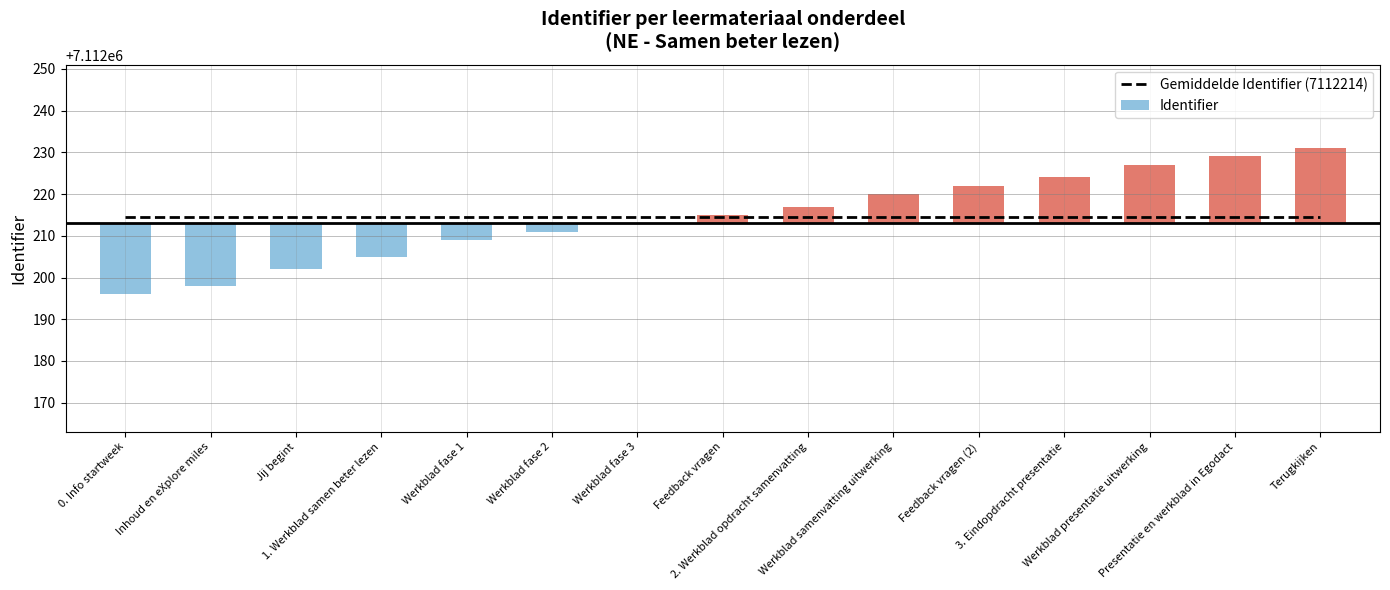

Which category has the highest value in the Identifier series?

Terugkijken